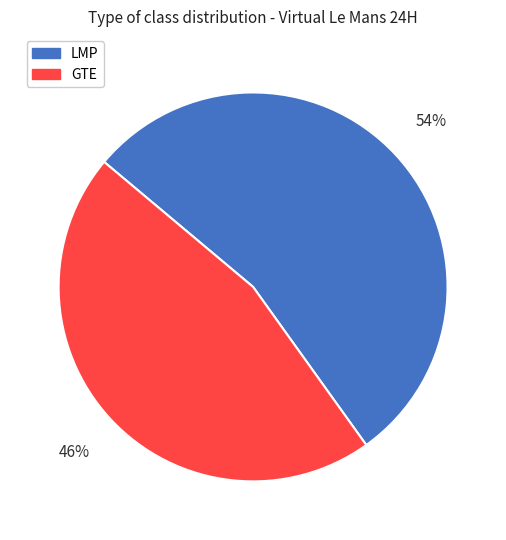

Rank the categories by value from highest to lowest.

LMP, GTE